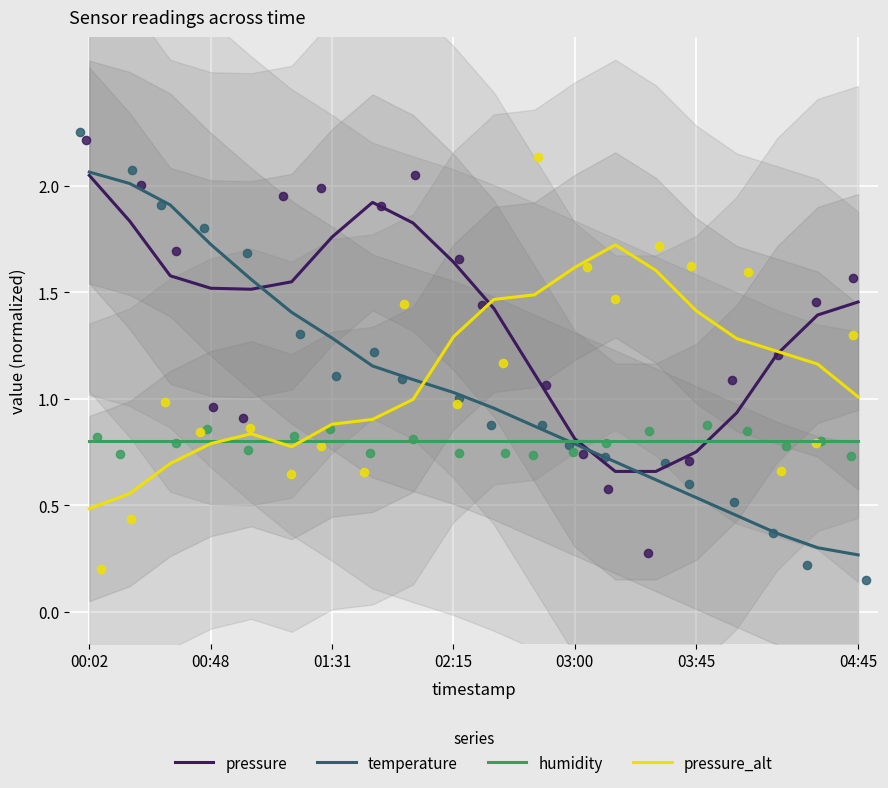

At which category is the sum across all series the highest?

00:02